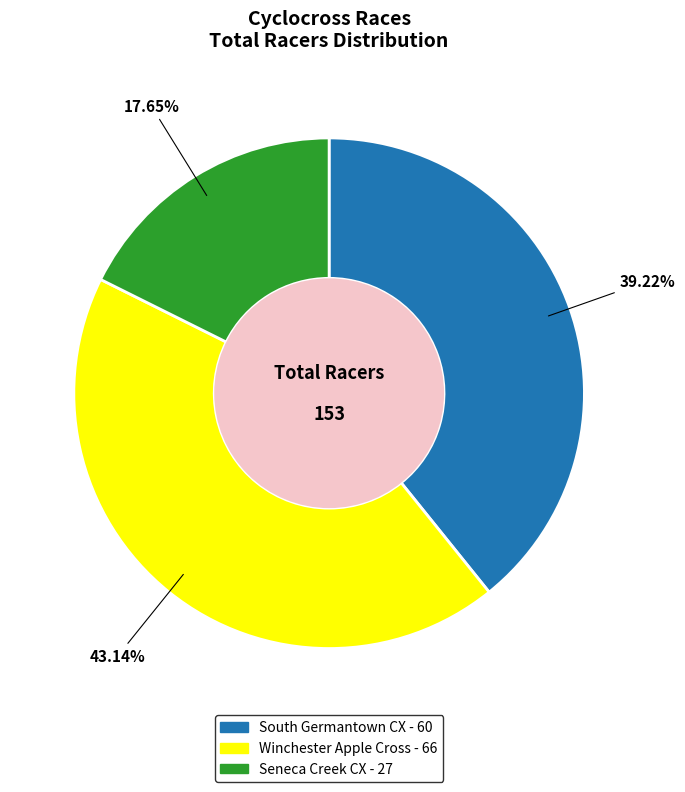

Does any single category account for the majority?

No